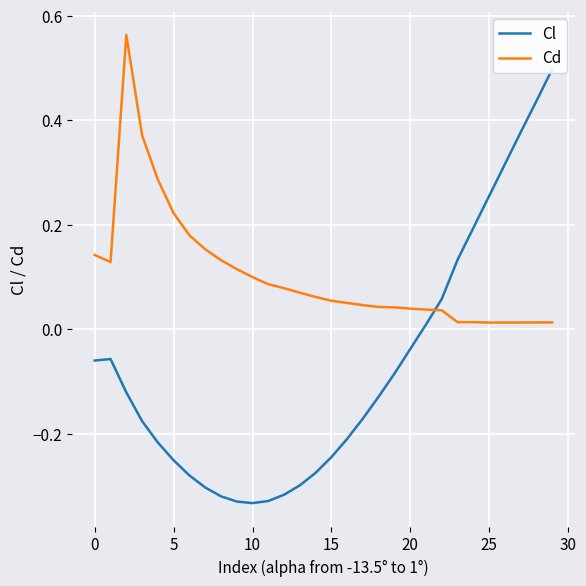

What is the total value across all series at 18?

-0.1